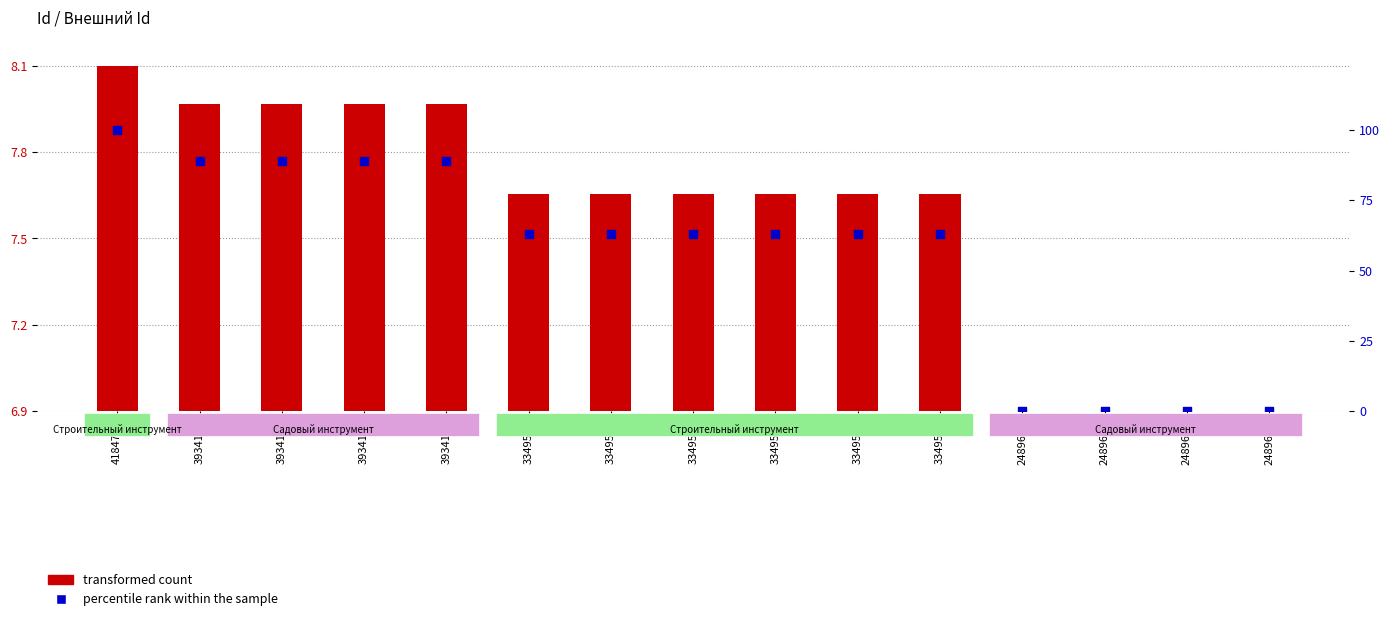

Approximately how many times larger is the value at 3349595 compared to 3349590?

1.0